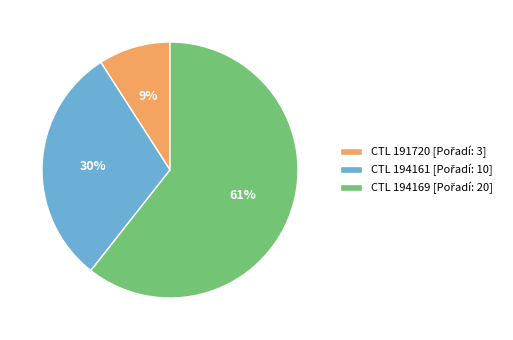

To the nearest percent, what is the average slice percentage?

33%